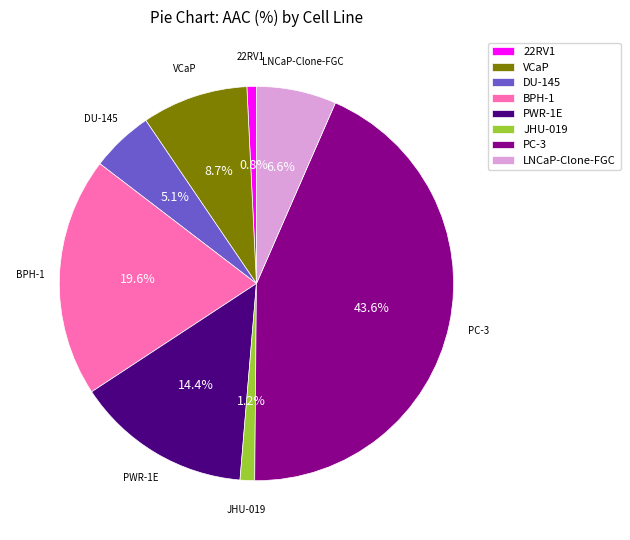

Between PWR-1E and 22RV1, which is larger?

PWR-1E